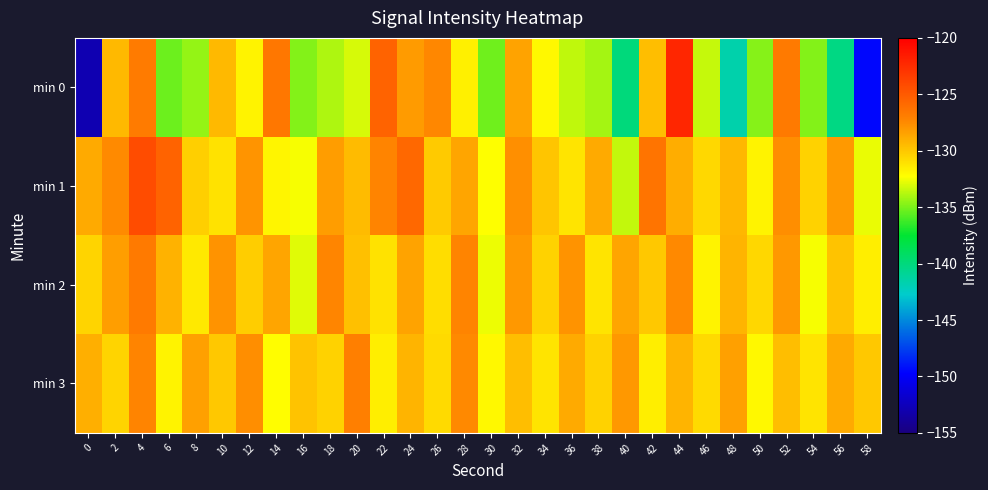

Which has a higher value, 28 or 30?

28